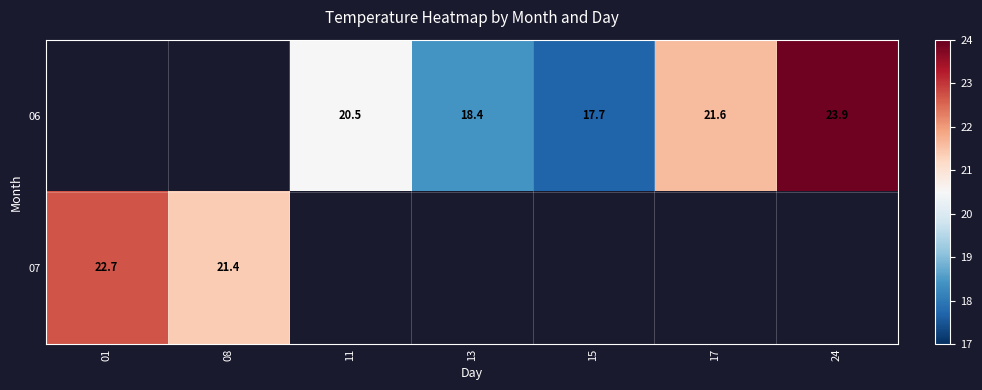

What is the difference between the 06 values at 24 and 13?

5.5